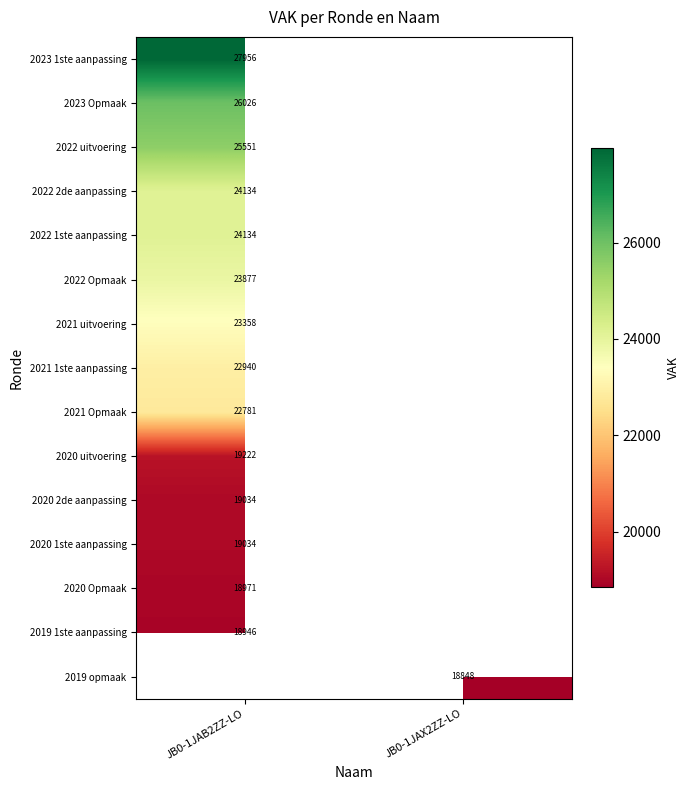

Which label corresponds to the largest value in the chart?

JB0-1JAB2ZZ-LO